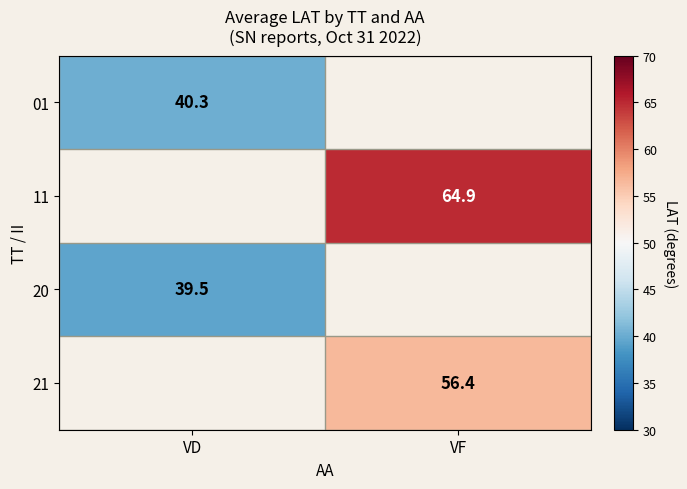

Is the value of 01 at VD greater than the value of 21 at VF?

No